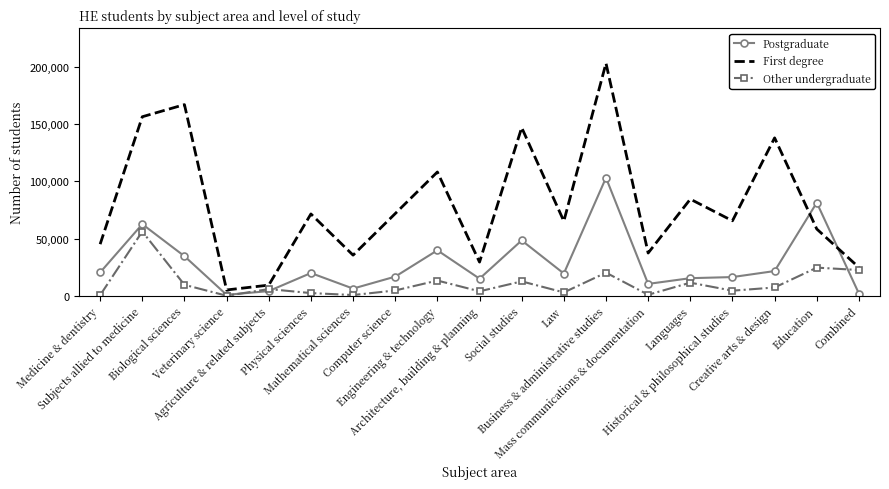

Read the Postgraduate value at Business & administrative studies, to the nearest 10.

103210